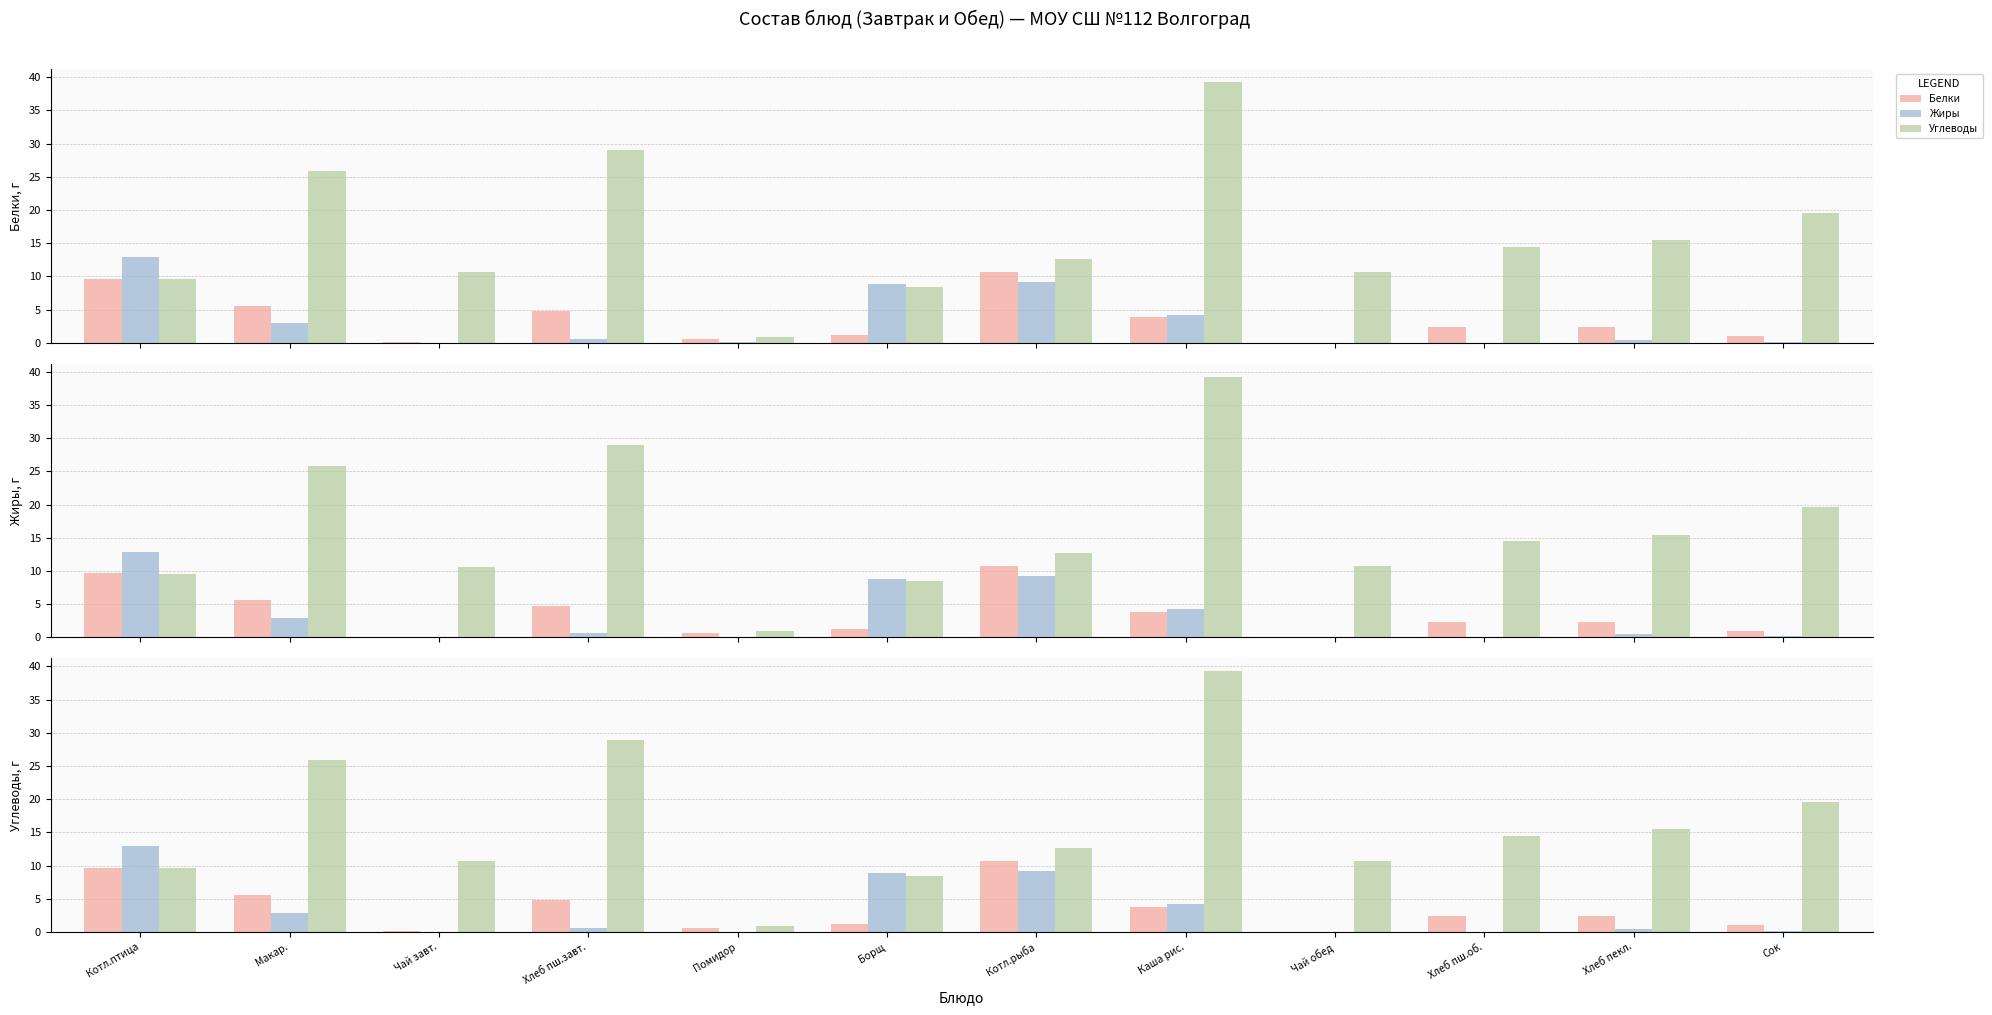

Reading left to right, list all the values displayed in this chart.

Белки: Котл.птица=9.7	Макар.=5.6	Чай завт.=0.1	Хлеб пш.завт.=4.7	Помидор=0.6	Борщ=1.2	Котл.рыба=10.7	Каша рис.=3.8	Чай обед=0.0	Хлеб пш.об.=2.4	Хлеб пекл.=2.4	Сок=1.0
Жиры: Котл.птица=12.9	Макар.=2.9	Чай завт.=0.0	Хлеб пш.завт.=0.6	Помидор=0.1	Борщ=8.8	Котл.рыба=9.2	Каша рис.=4.2	Чай обед=0.0	Хлеб пш.об.=0.0	Хлеб пекл.=0.5	Сок=0.2
Углеводы: Котл.птица=9.6	Макар.=25.9	Чай завт.=10.7	Хлеб пш.завт.=29.0	Помидор=0.9	Борщ=8.4	Котл.рыба=12.6	Каша рис.=39.2	Чай обед=10.7	Хлеб пш.об.=14.5	Хлеб пекл.=15.5	Сок=19.6